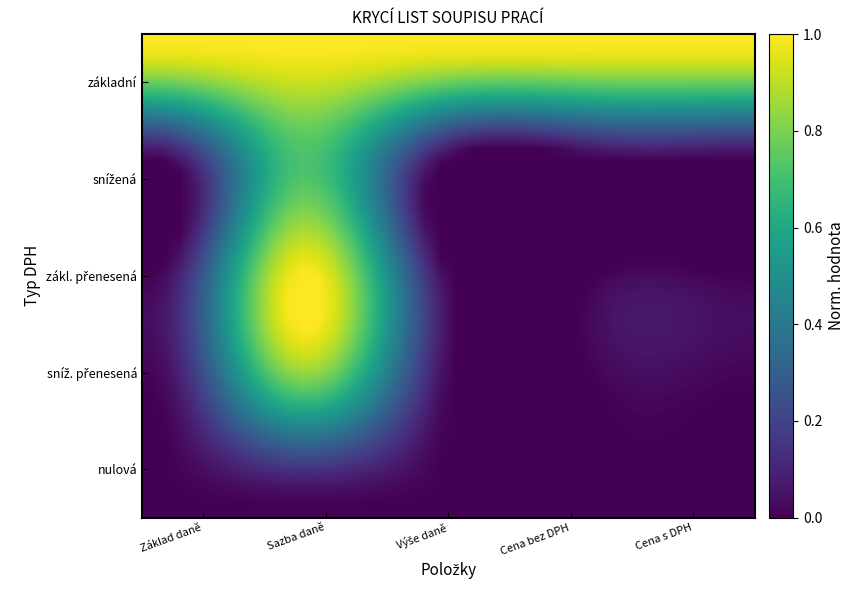

At how many categories does at least one series exceed 0?

40